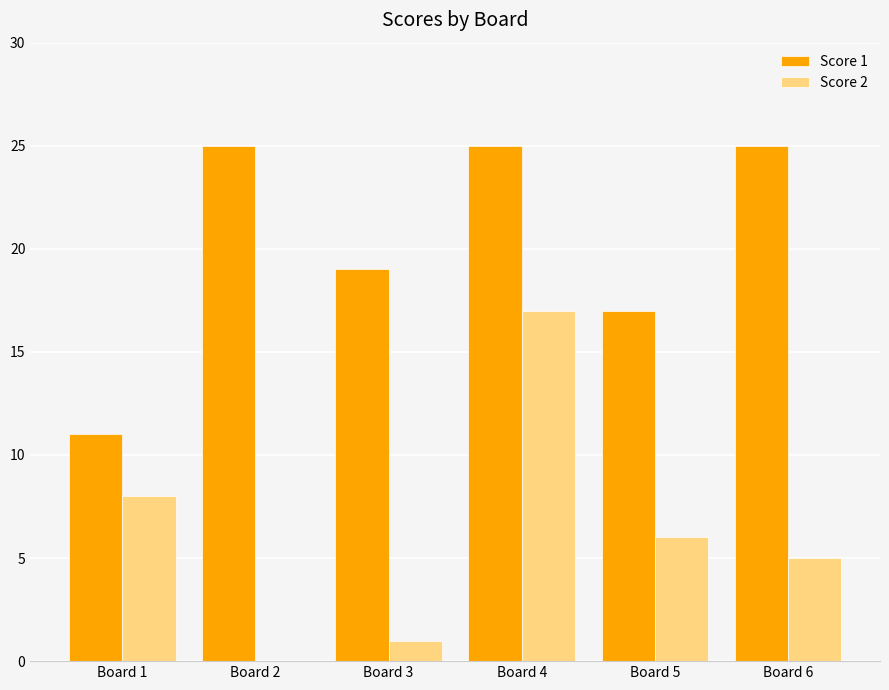

True or false: Score 1 has a value of 11 at Board 1.

True